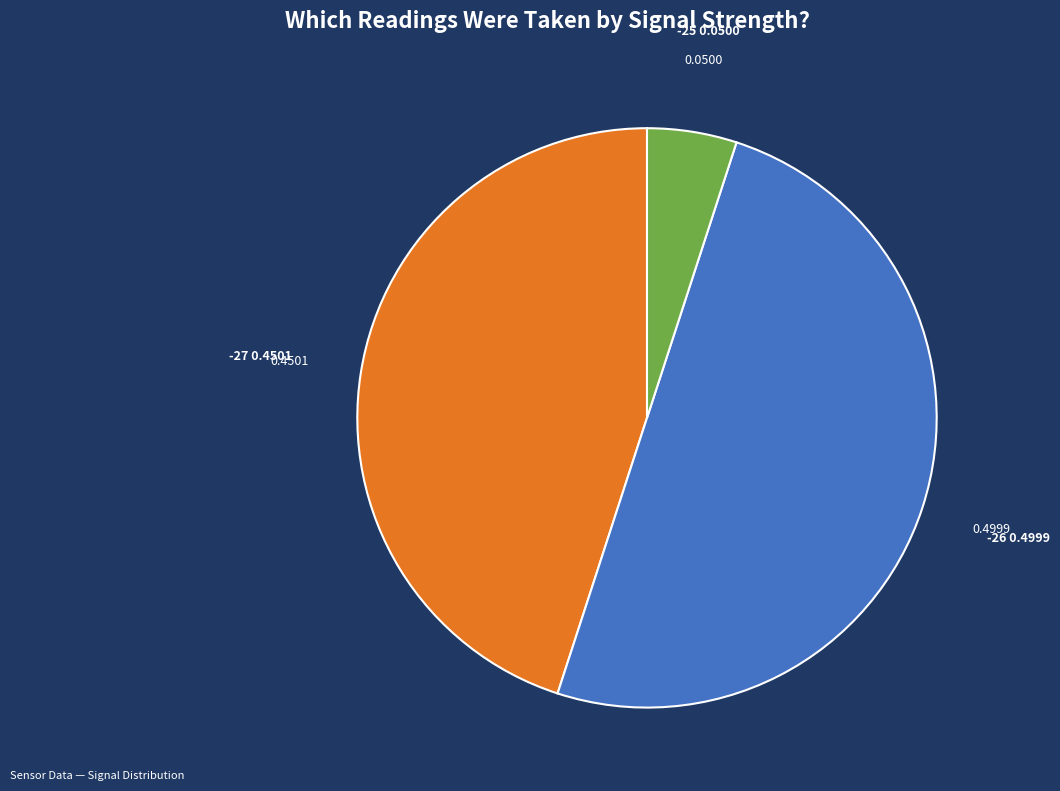

What is the smallest slice in the pie chart?

-25